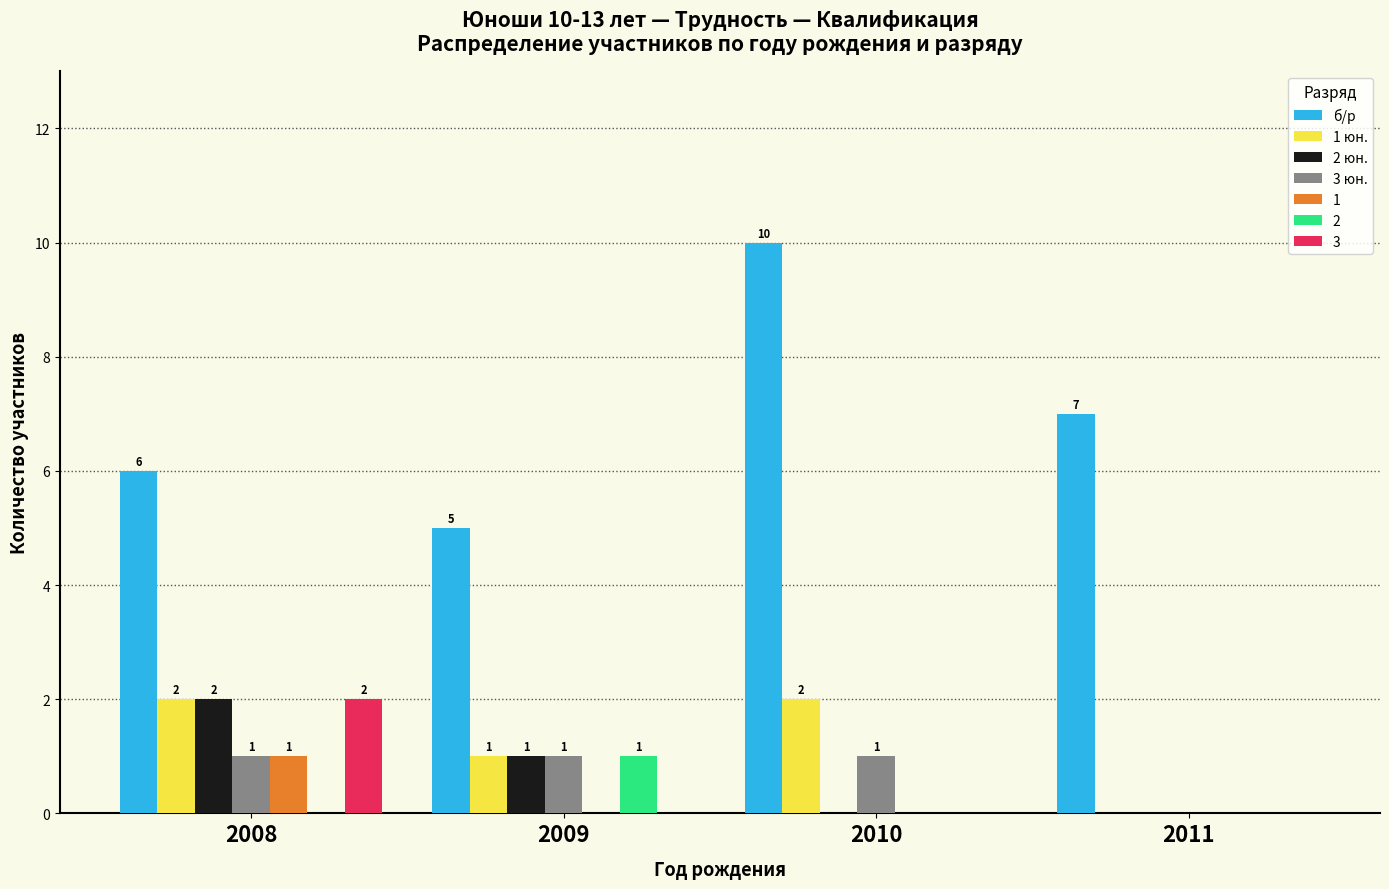

What is the greatest value displayed?

10